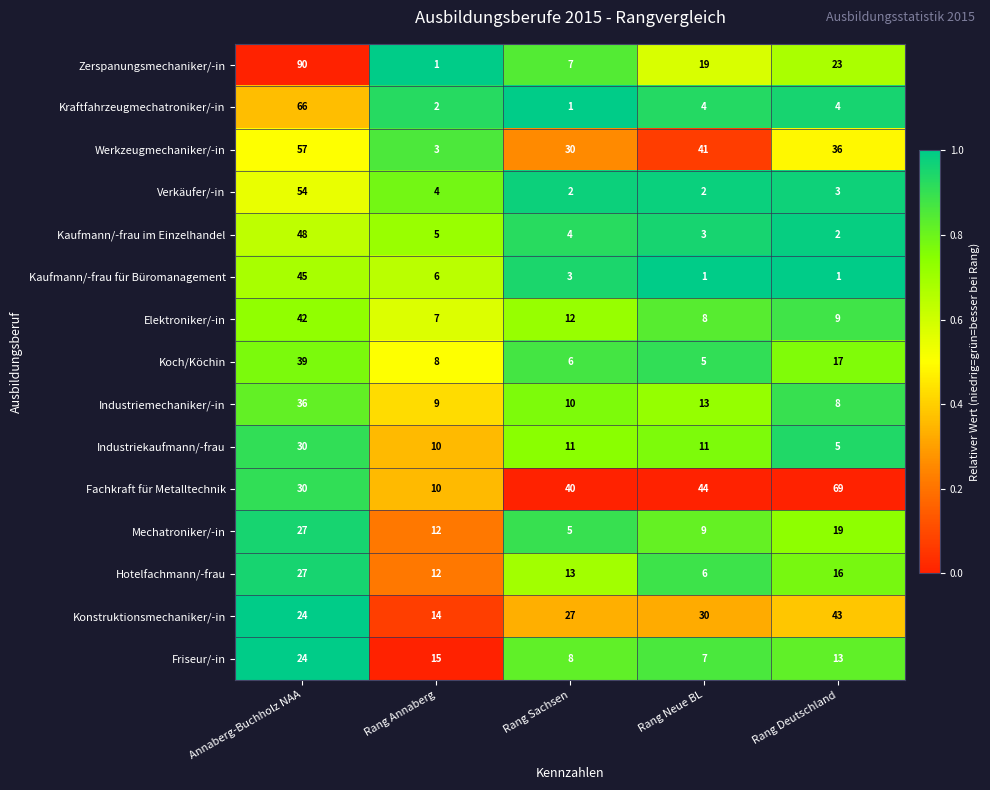

Count the number of data series in this chart.

15